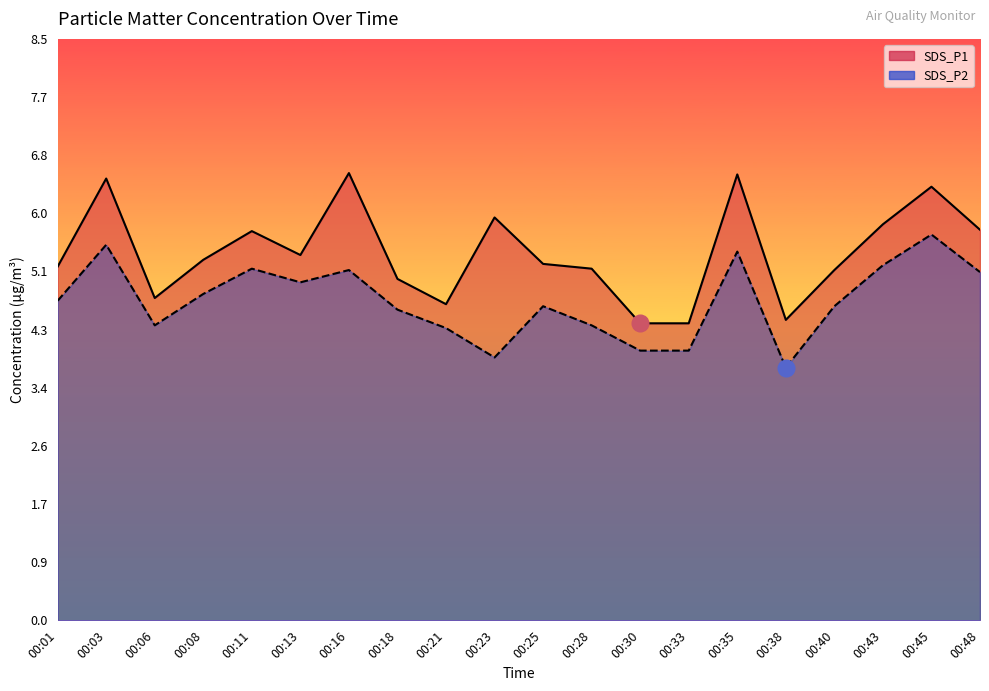

List the series in order of their peak value, lowest first.

SDS_P2, SDS_P1